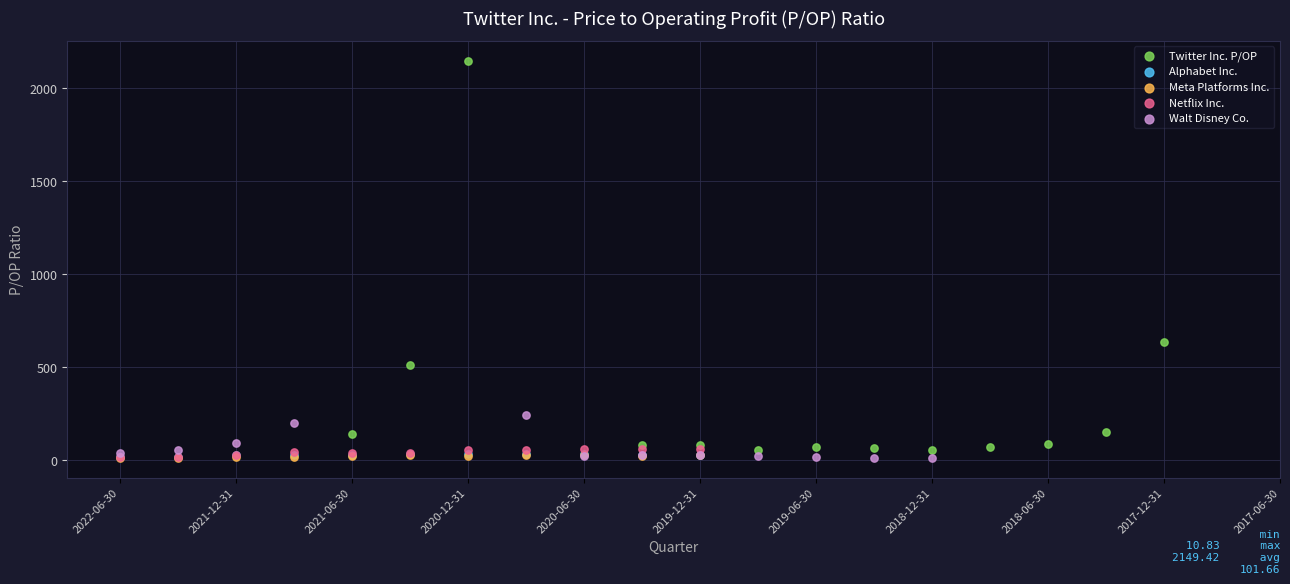

Which series has the widest spread of Y values?

Twitter Inc. P/OP